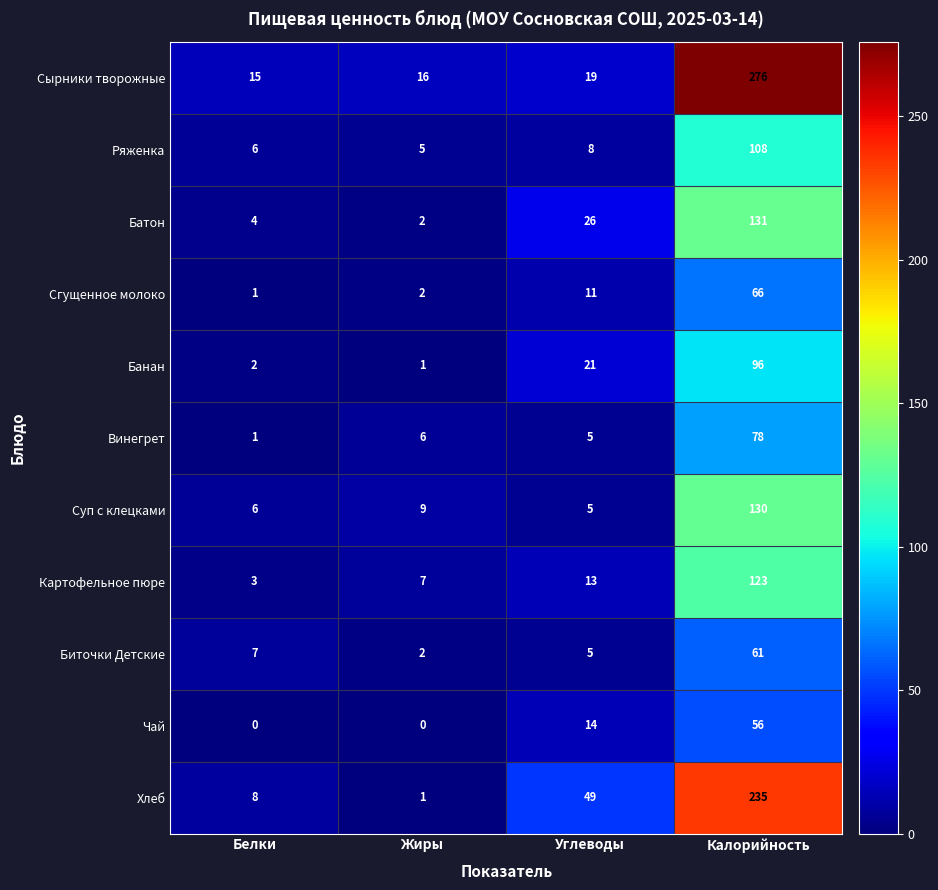

What is the maximum value shown in the chart?

276